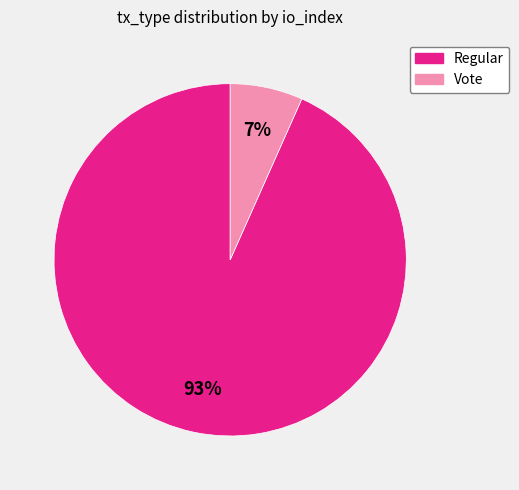

Between Vote and Regular, which is larger?

Regular